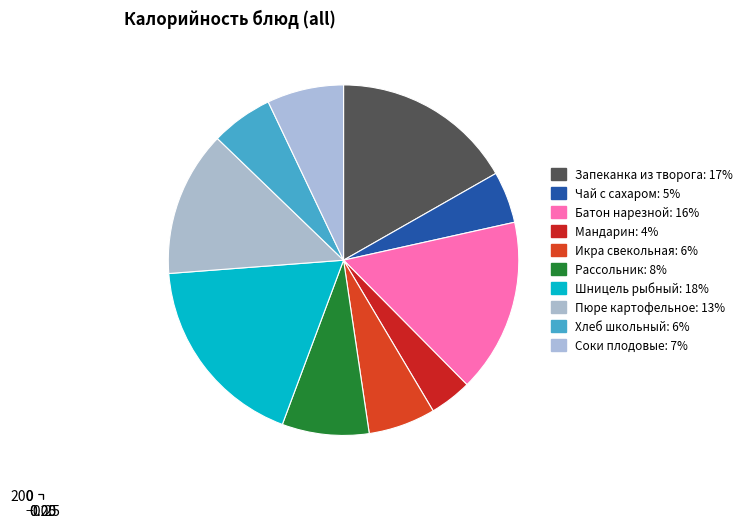

Is it true that Шницель рыбный is 32% of the pie?

False